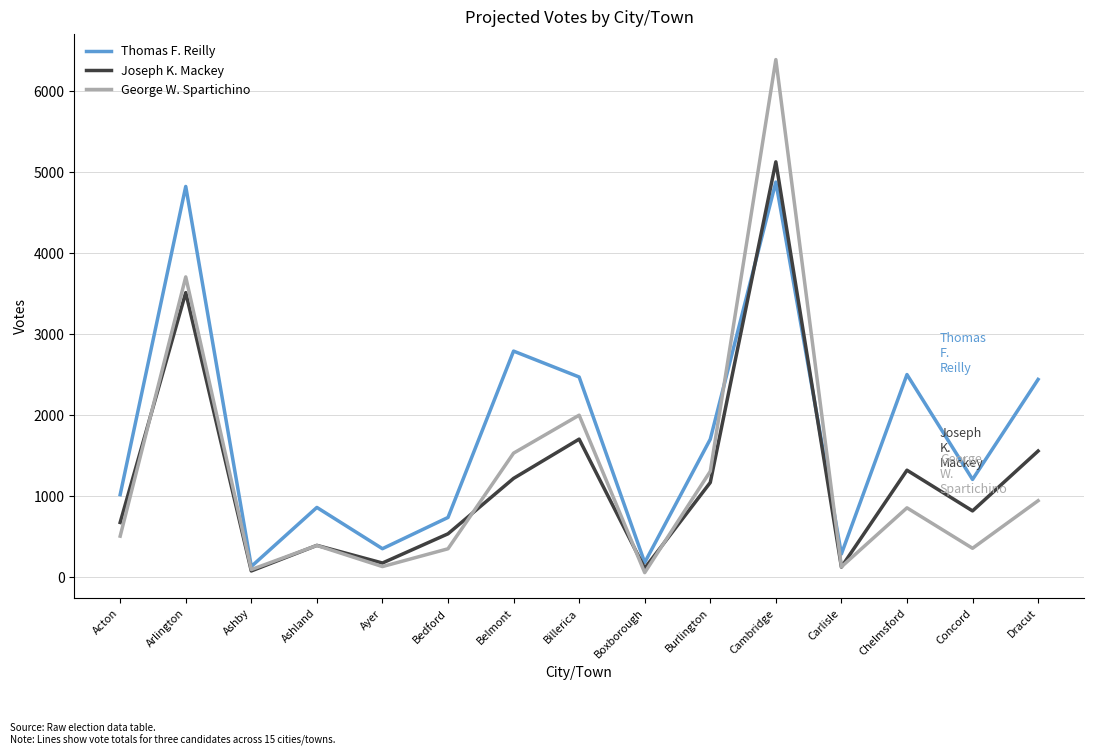

What is the spread (max minus min) of values at Carlisle?

162